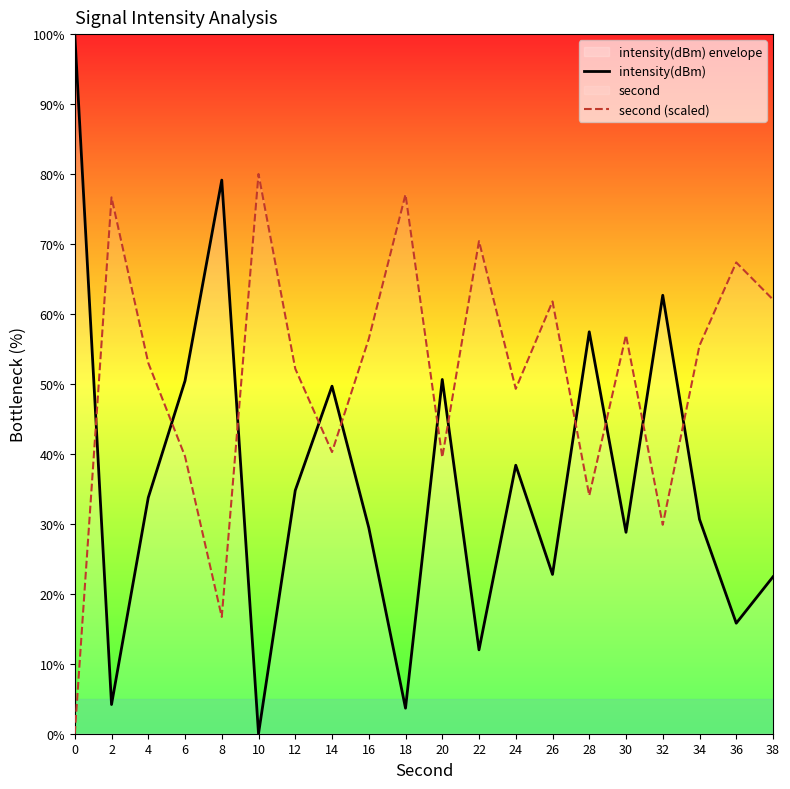

At which label does second (scaled) first exceed 55?

2